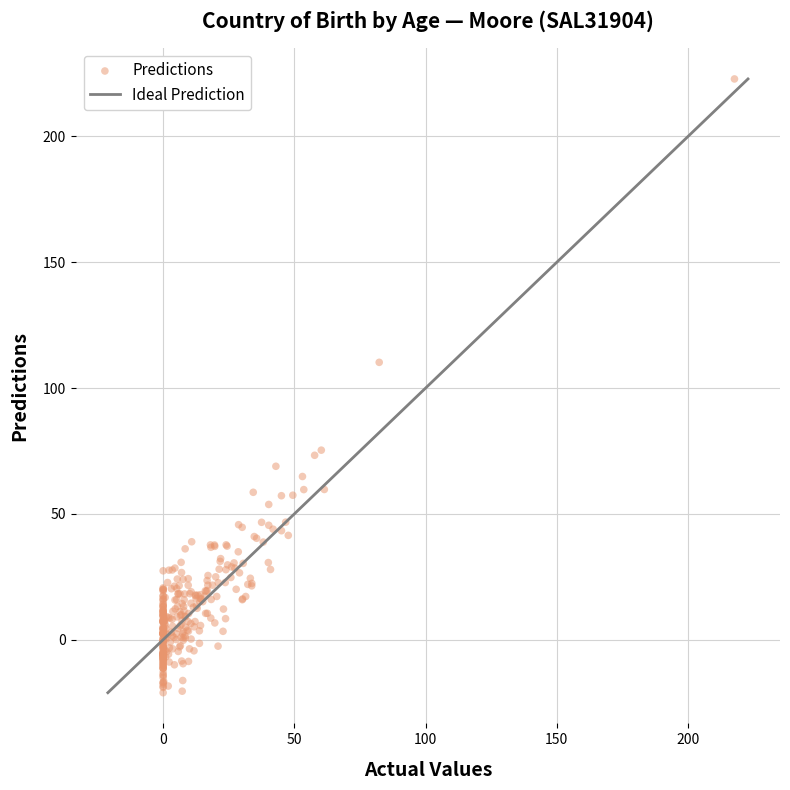

What Y value in the scatter plot is closest to 100?

110.2